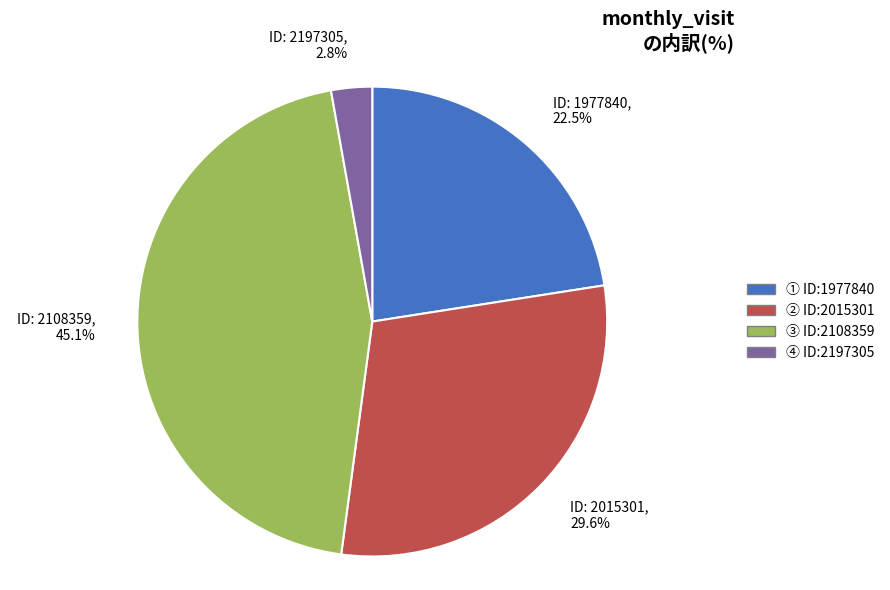

Which category has the smallest portion of the pie?

ID: 2197305, 2.8%